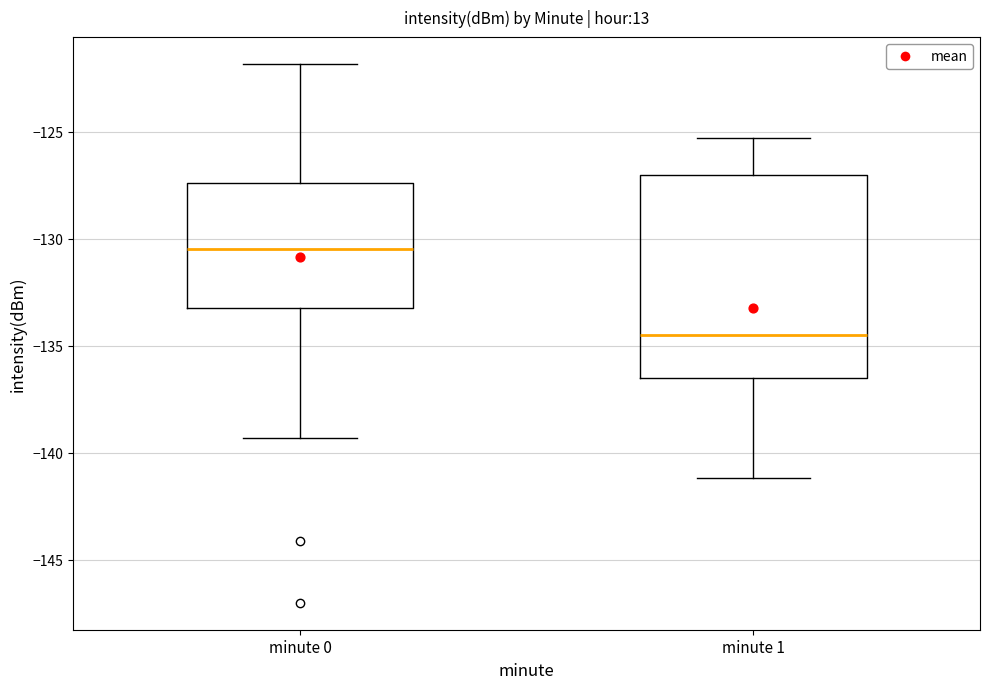

Reading left to right, transcribe this box plot: for each box, give where its median line is, the range the box spans, and where its two whiskers end, as read against the y-axis. The values are not printed on the chart, so give them approximately, as read against the axis.

minute 0: median -130.5, box -133.0 to -127.5, whiskers -139.5 to -122.0
minute 1: median -134.5, box -136.5 to -127.0, whiskers -141.0 to -125.5